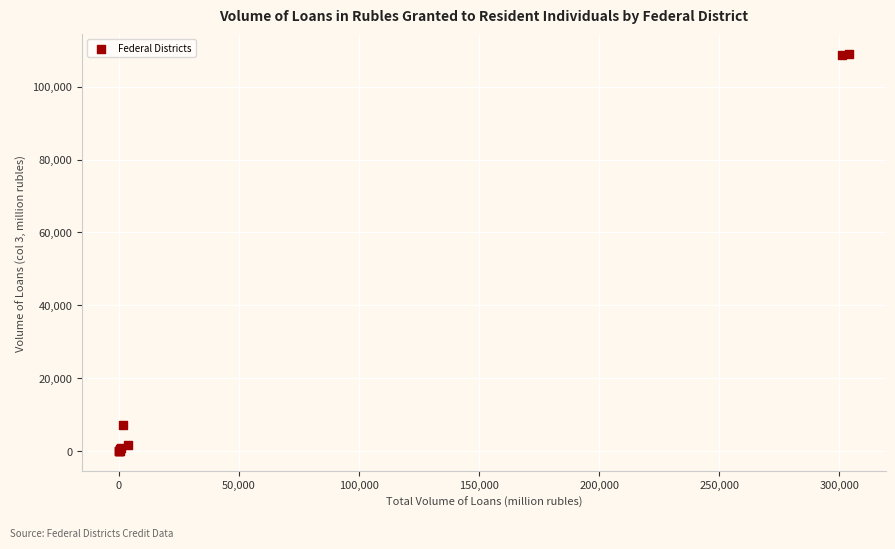

What Y value in the scatter plot is closest to 54438?

7288